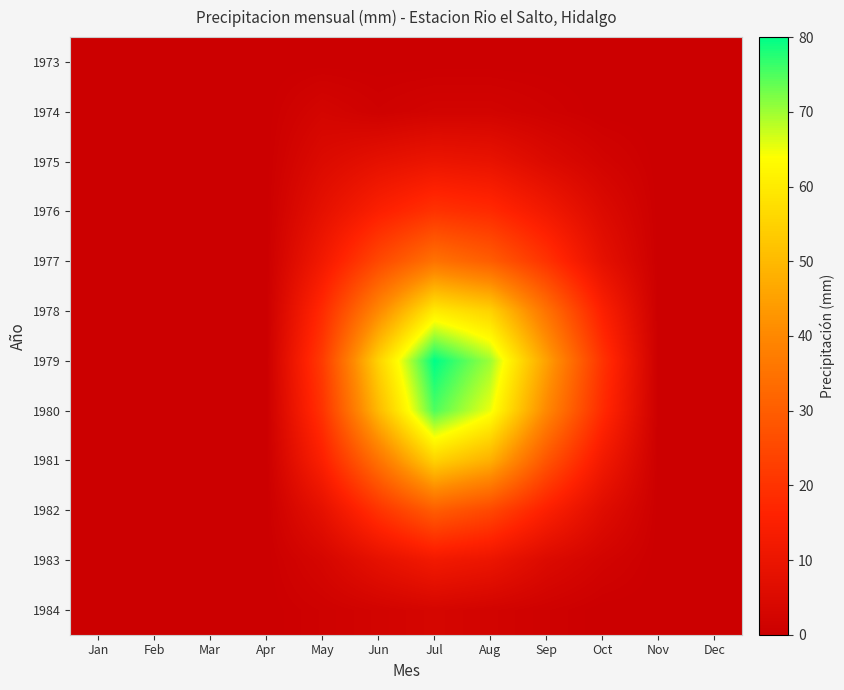

List the series in order of their peak value, lowest first.

1973, 1974, 1984, 1975, 1983, 1976, 1982, 1977, 1981, 1978, 1980, 1979